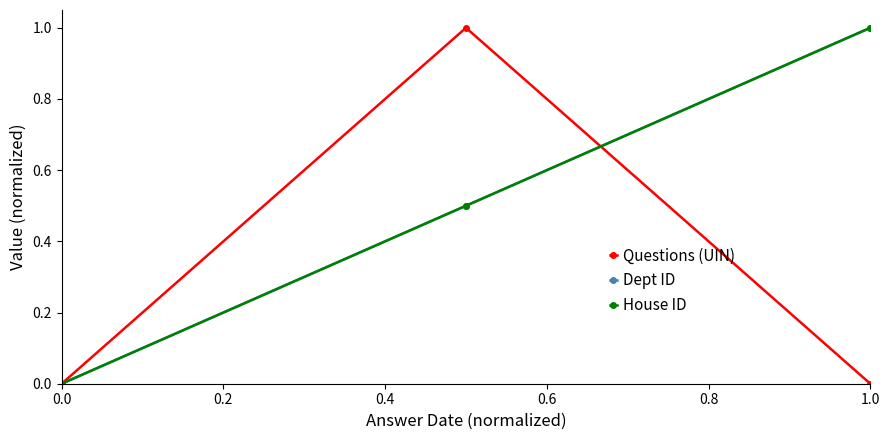

Does the chart have visible grid lines?

No